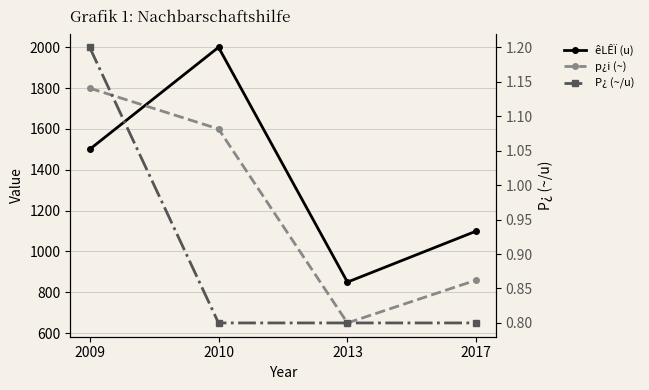

True or false: P¿ (~/u) and p¿i (~) cross at least once.

False